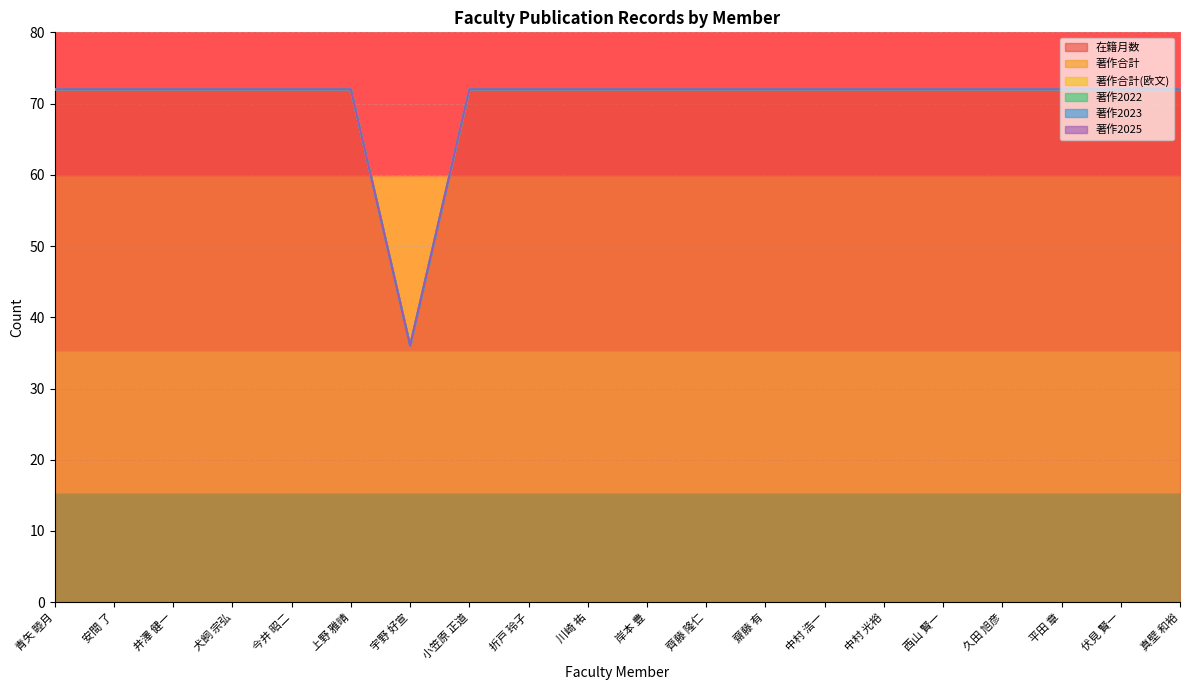

True or false: 著作2022 and 在籍月数 intersect in this chart.

False